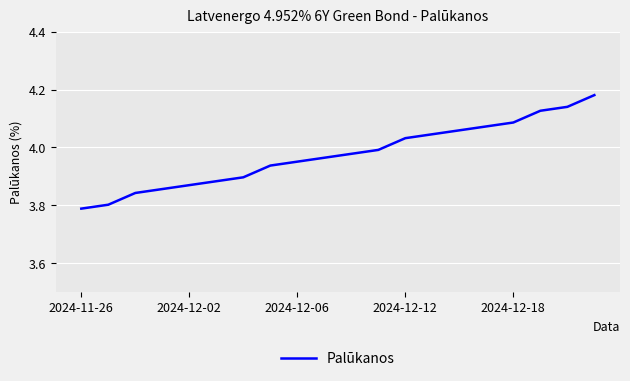

What is the difference between the maximum and minimum values?

0.4